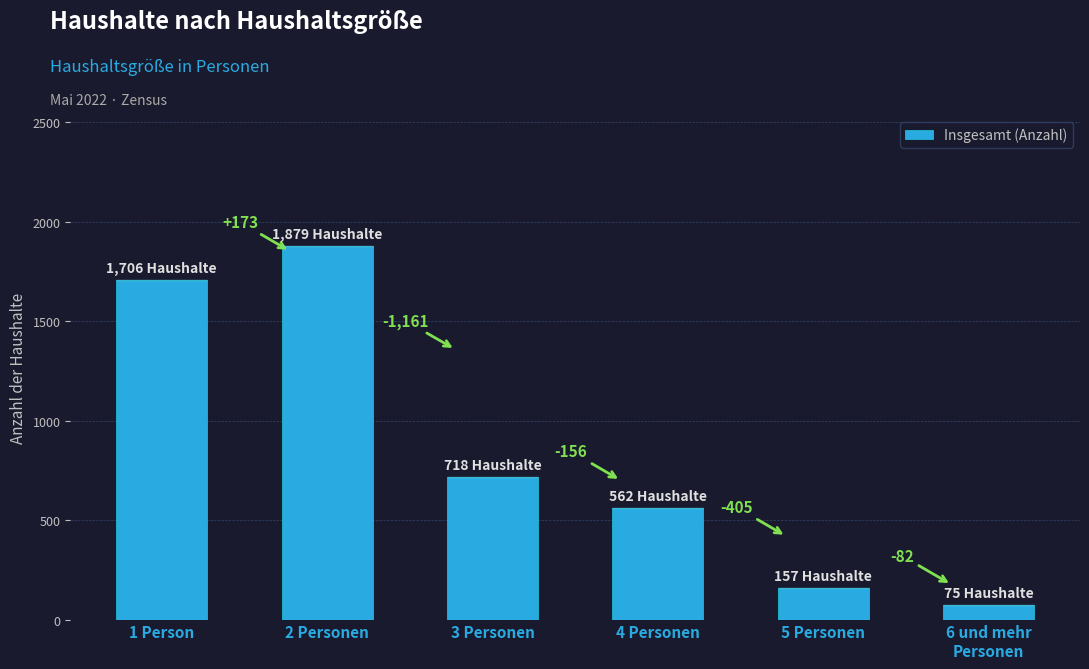

Reading right to left, transcribe all the data shown in this chart.

6 und mehr
Personen=75	5 Personen=157	4 Personen=562	3 Personen=718	2 Personen=1879	1 Person=1706